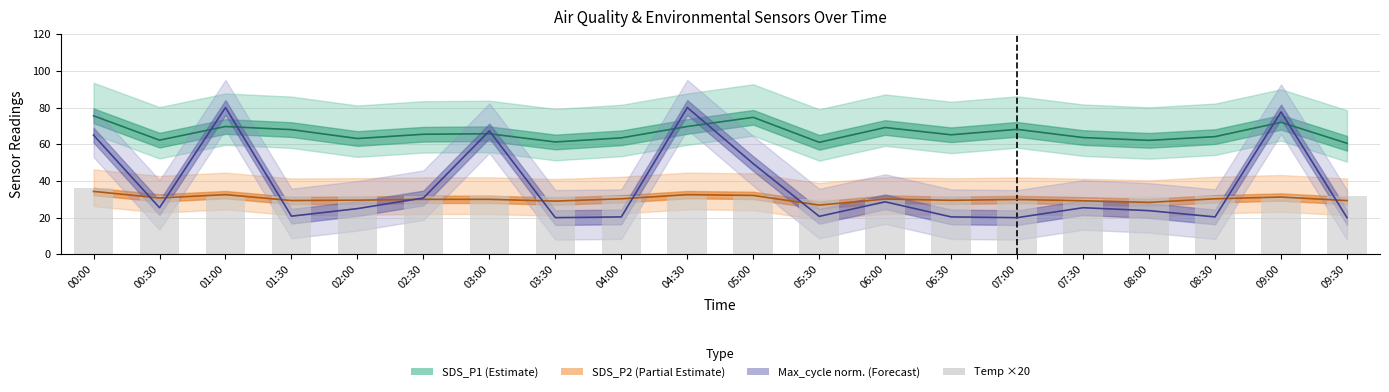

Where does the data first go above 32?

00:00